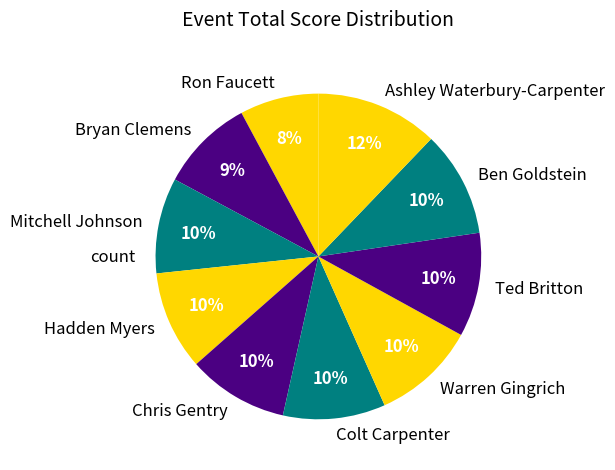

True or false: Ben Goldstein accounts for 10% of the total.

True